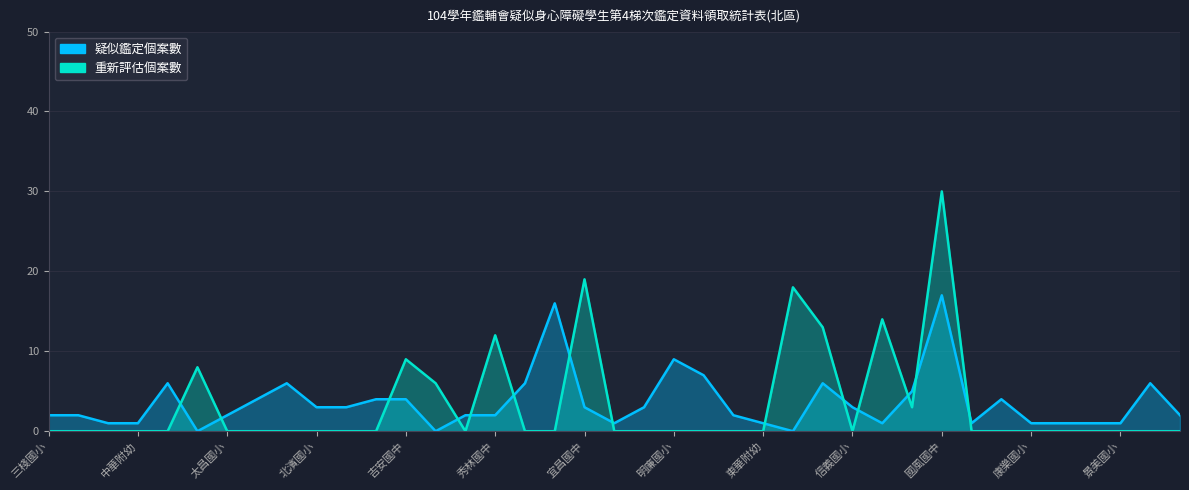

After their last crossing, which series has the higher values: 疑似鑑定個案數 or 重新評估個案數?

疑似鑑定個案數